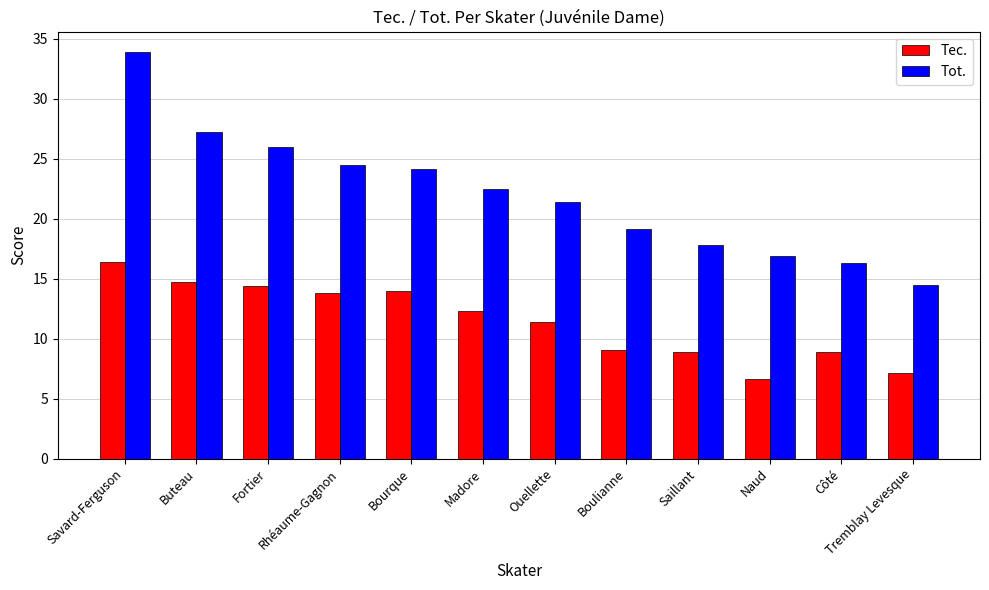

At which label does Tec. reach its peak?

Savard-Ferguson